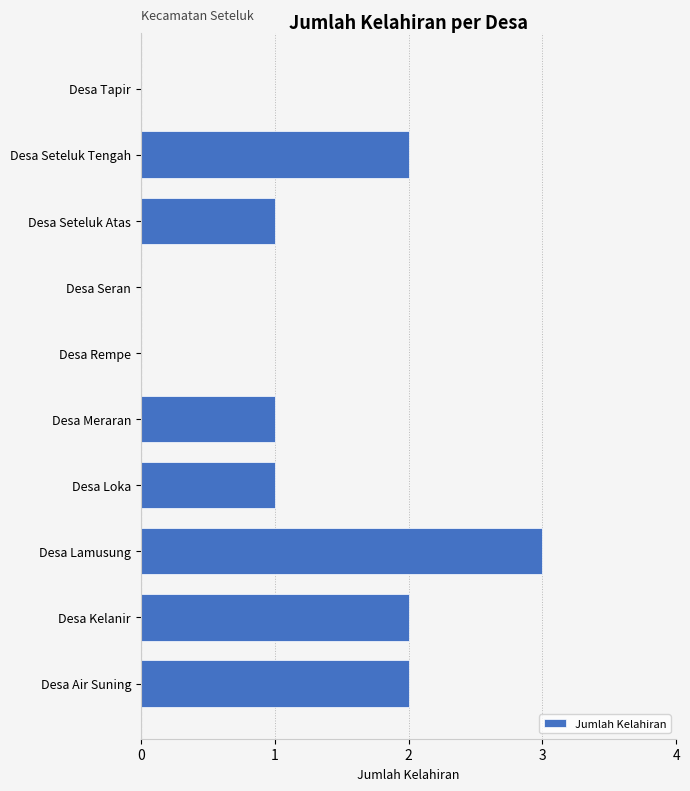

What is the sum of all values?

12